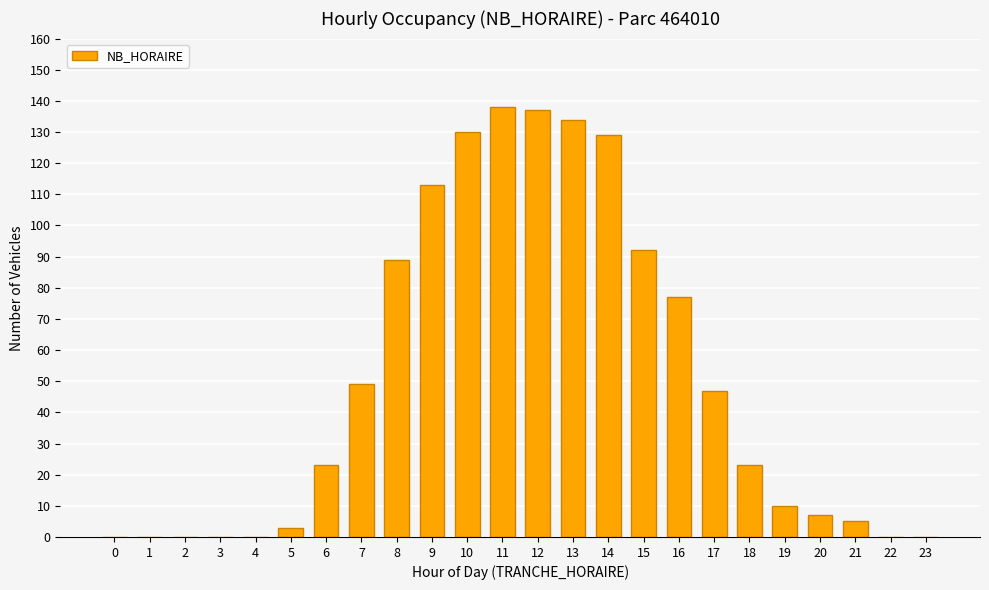

Is it true that the value at 14 is 63?

False